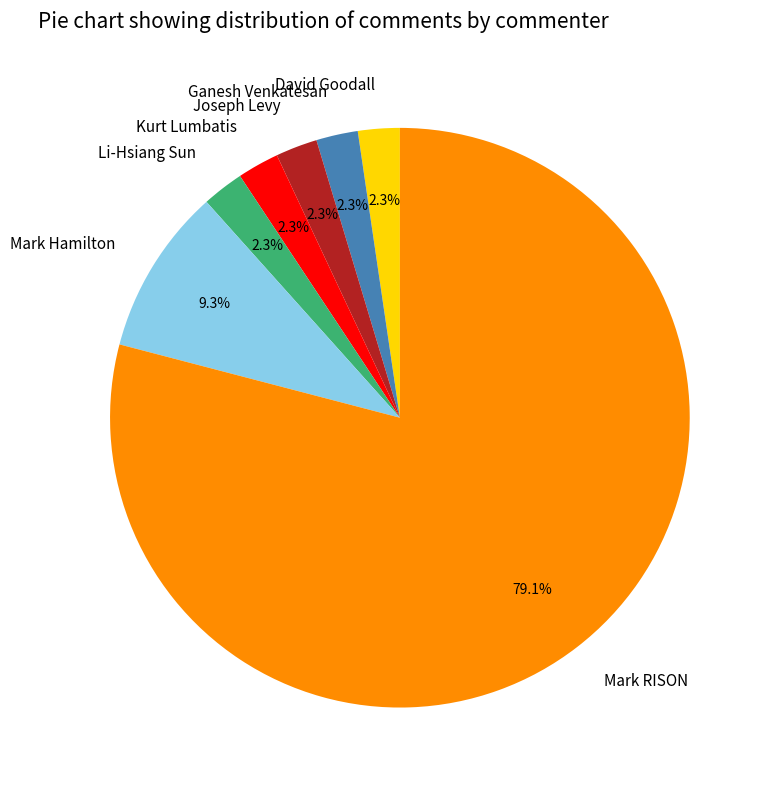

How many segments does this pie chart have?

7